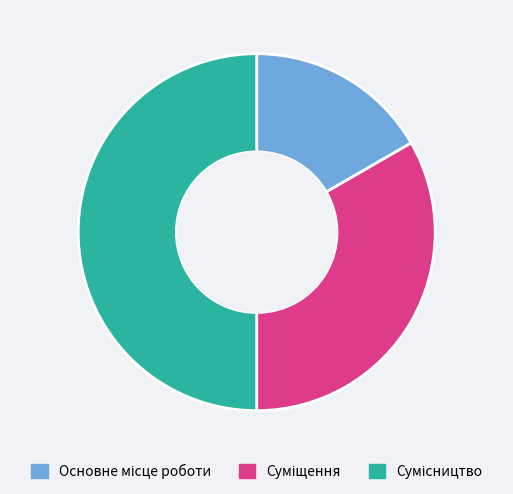

Rank the categories by value from highest to lowest.

Сумісництво, Суміщення, Основне місце роботи